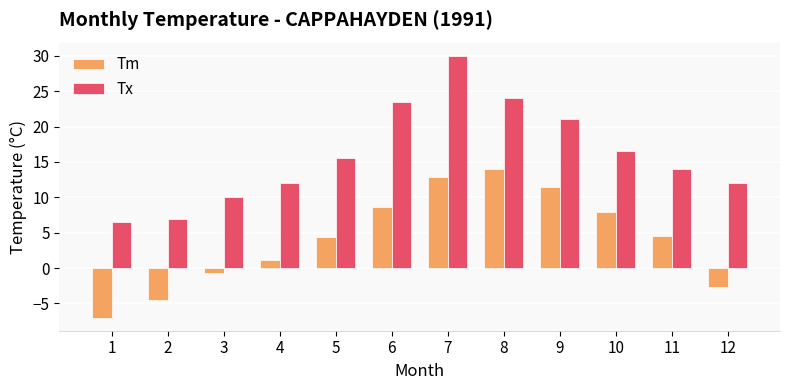

At which label does Tx reach its peak?

7